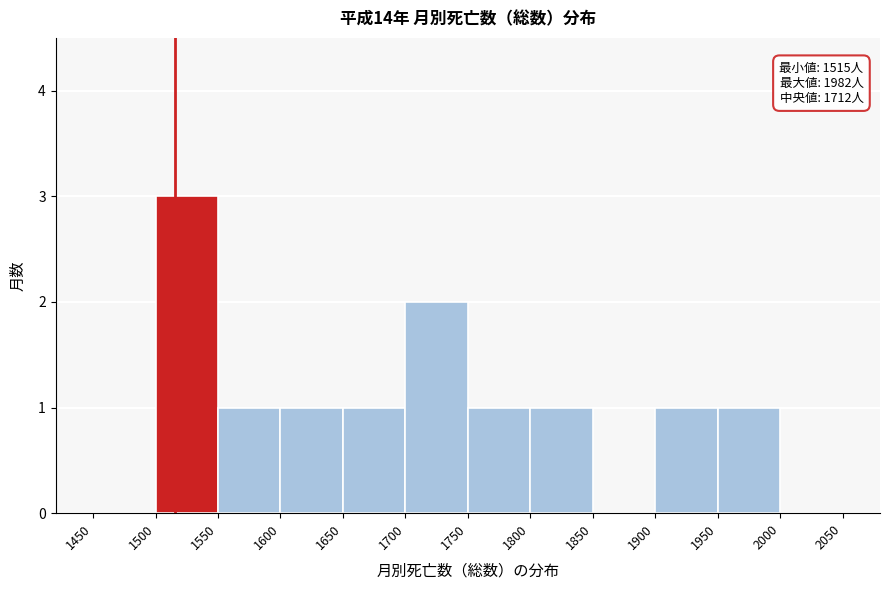

Over which range of the x-axis is the bar tallest?

1500 to 1550